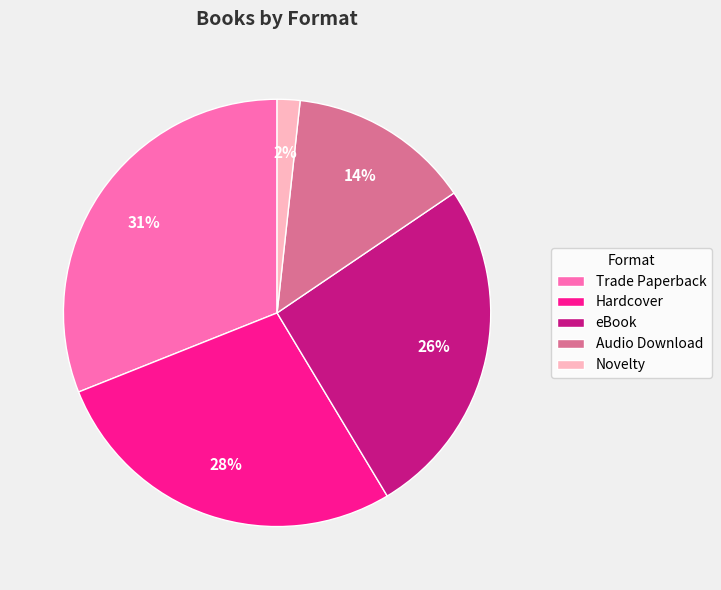

How many slices are in this pie chart?

5